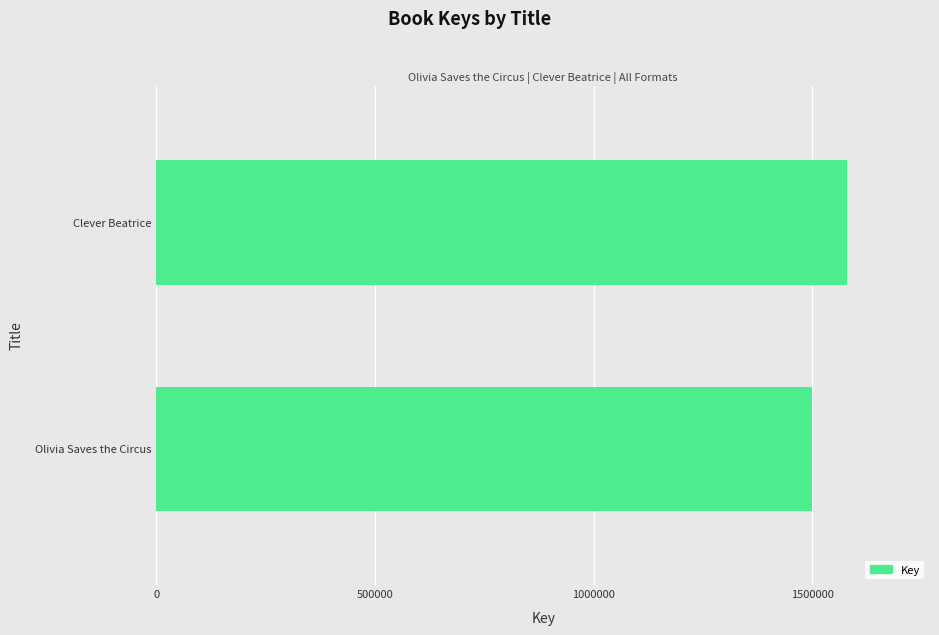

Reading bottom to top, list all the values displayed in this chart.

1498628	1579293